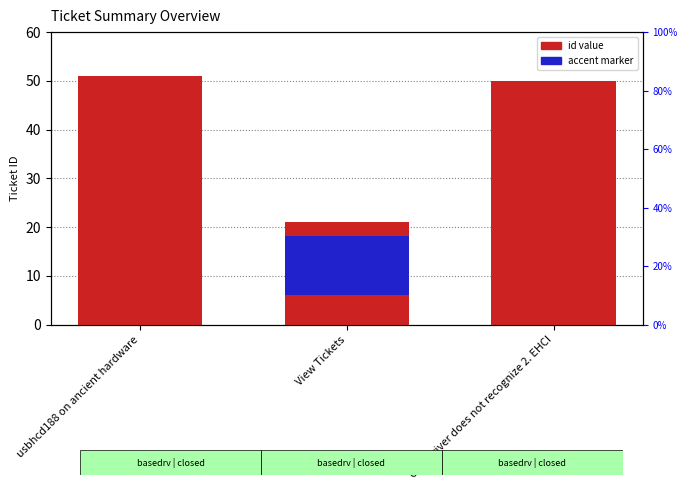

What is the sum of the accent marker values at View Tickets and USB Driver does not recognize 2. EHCI?

2.5